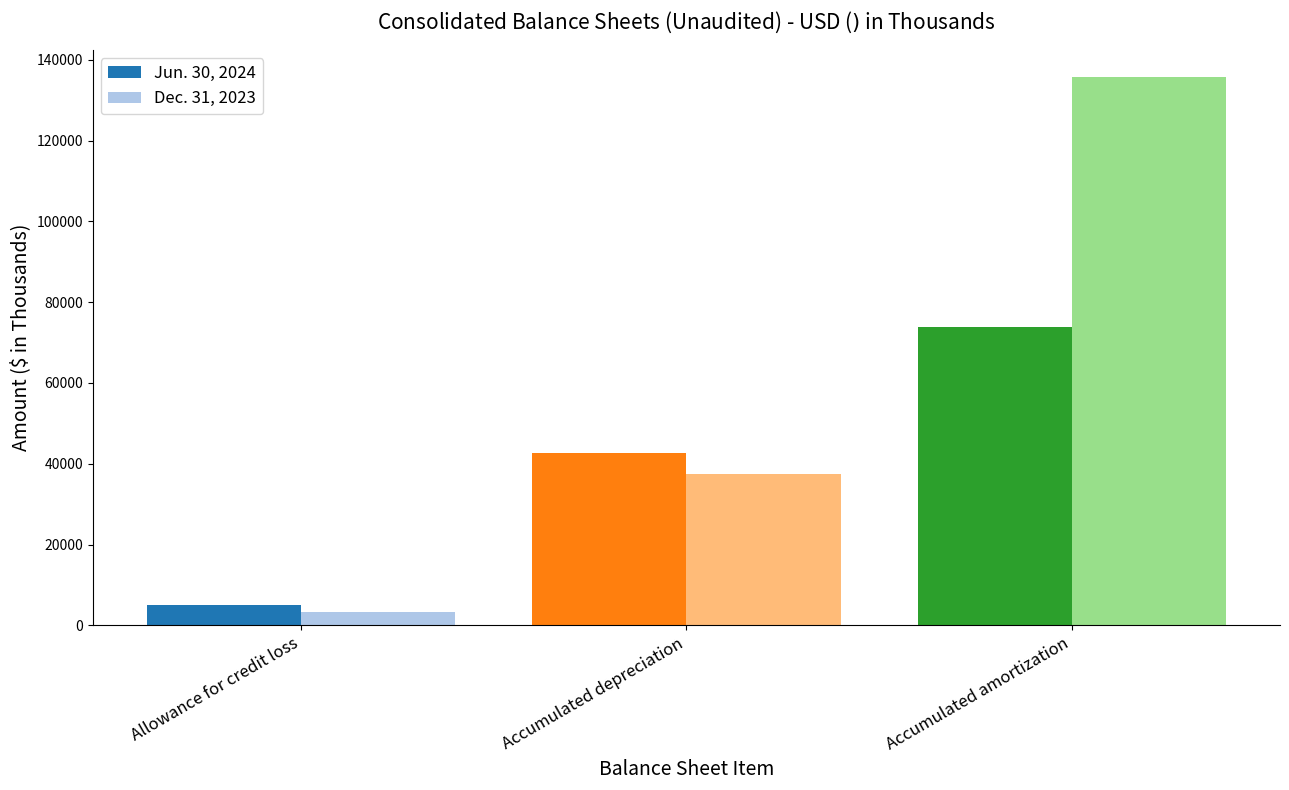

Is it true that Jun. 30, 2024 equals 29287 at Accumulated amortization?

False